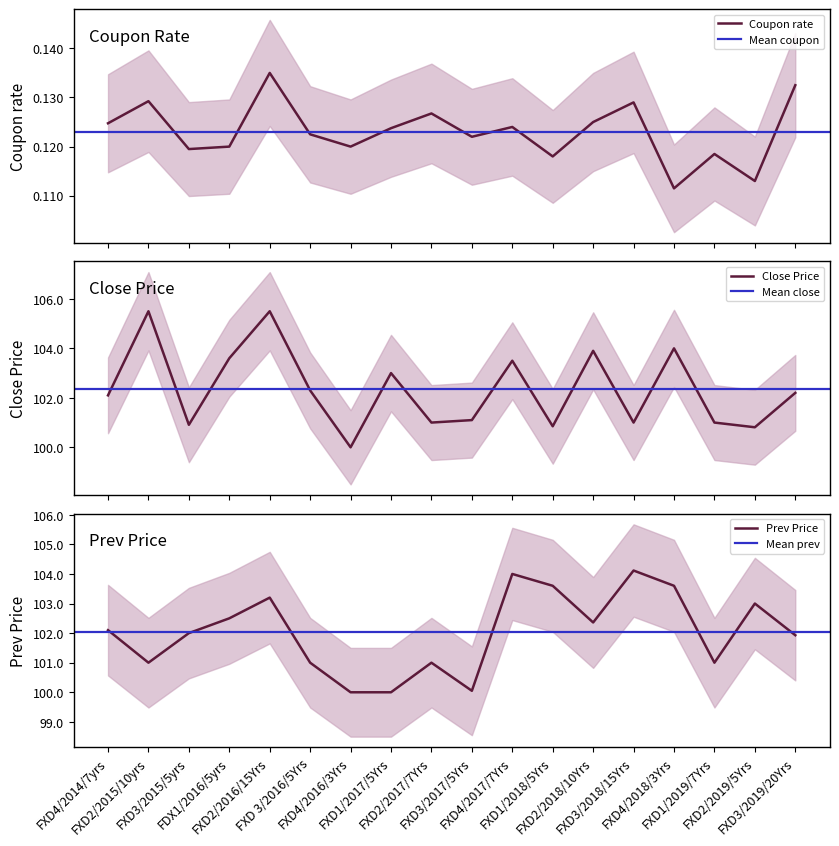

At which category does Coupon rate reach its first local peak?

FXD2/2015/10yrs